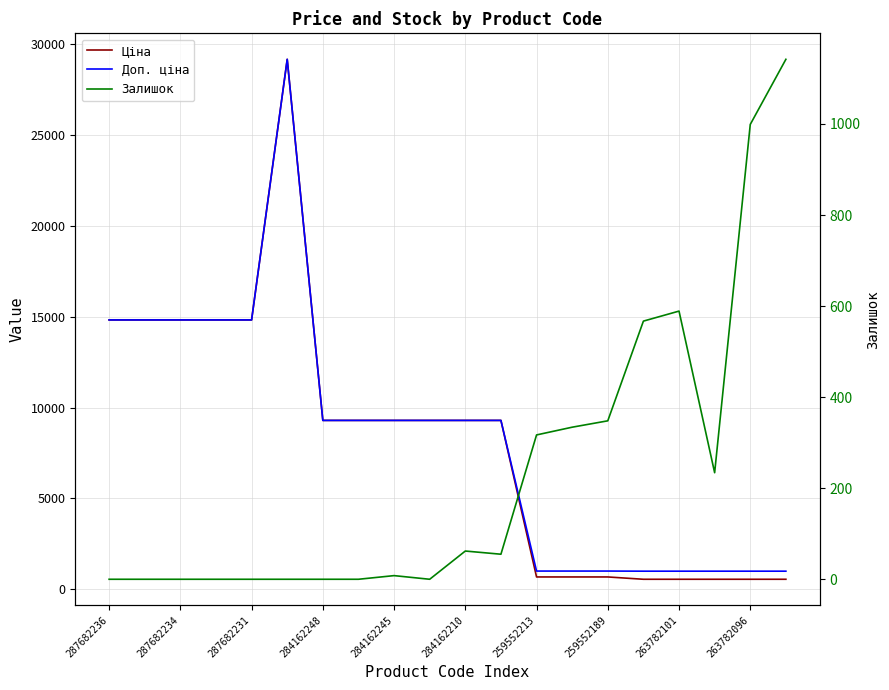

What is the difference between the highest and lowest values at 11?

9235.5